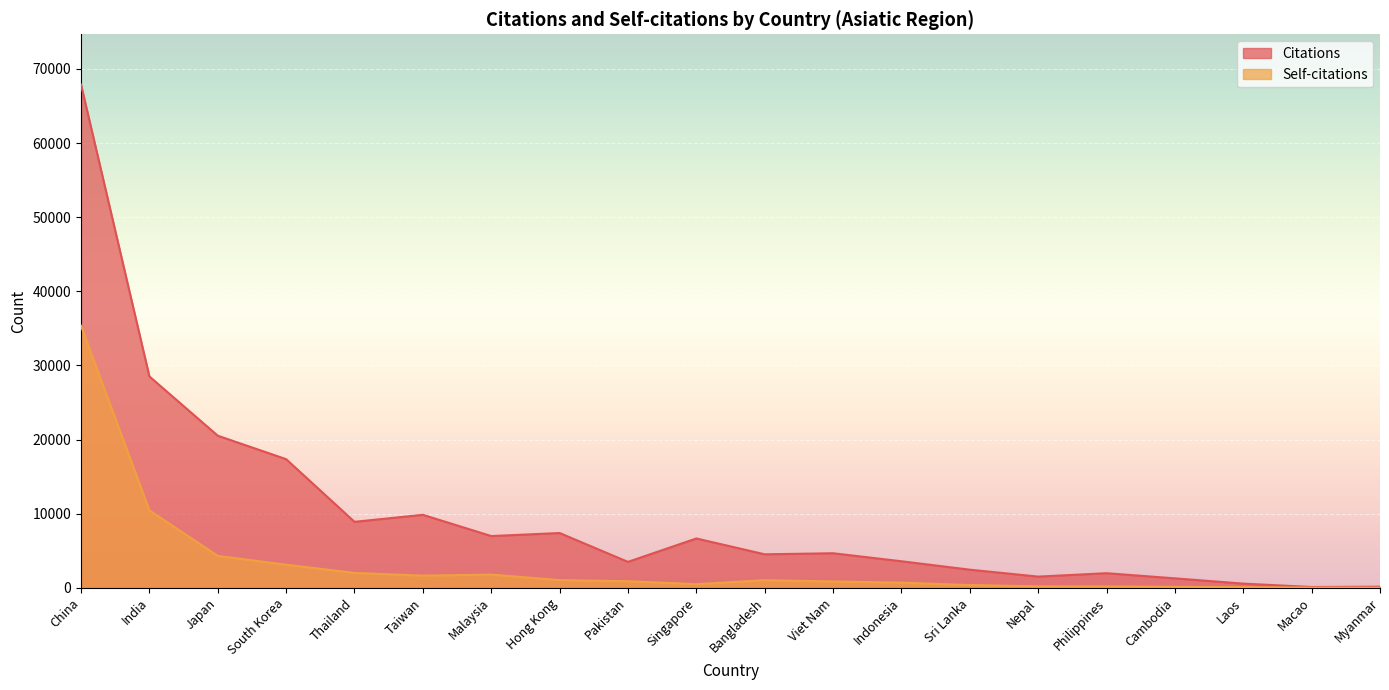

What is the sum of all Self-citations values?

64615